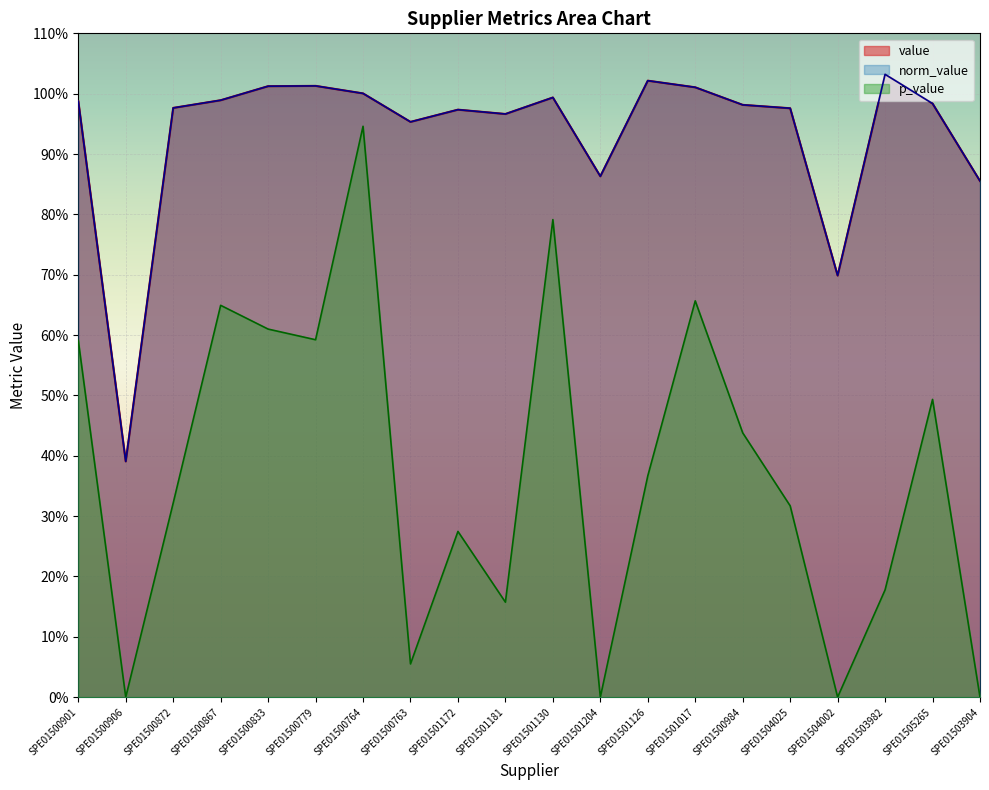

What is the label of the 17th point from the right?

SPE01500867